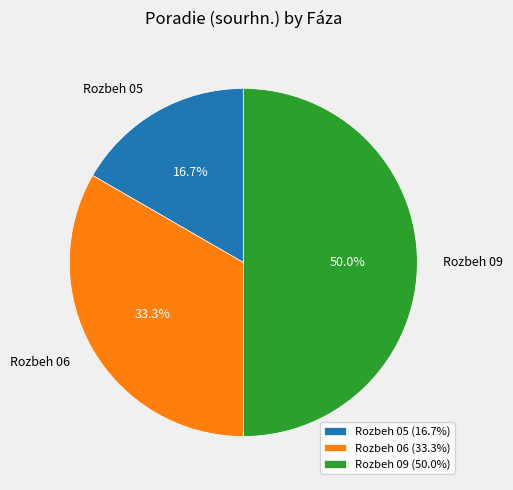

To the nearest percent, what is the difference between the Rozbeh 05 and Rozbeh 09 slice percentages?

33%